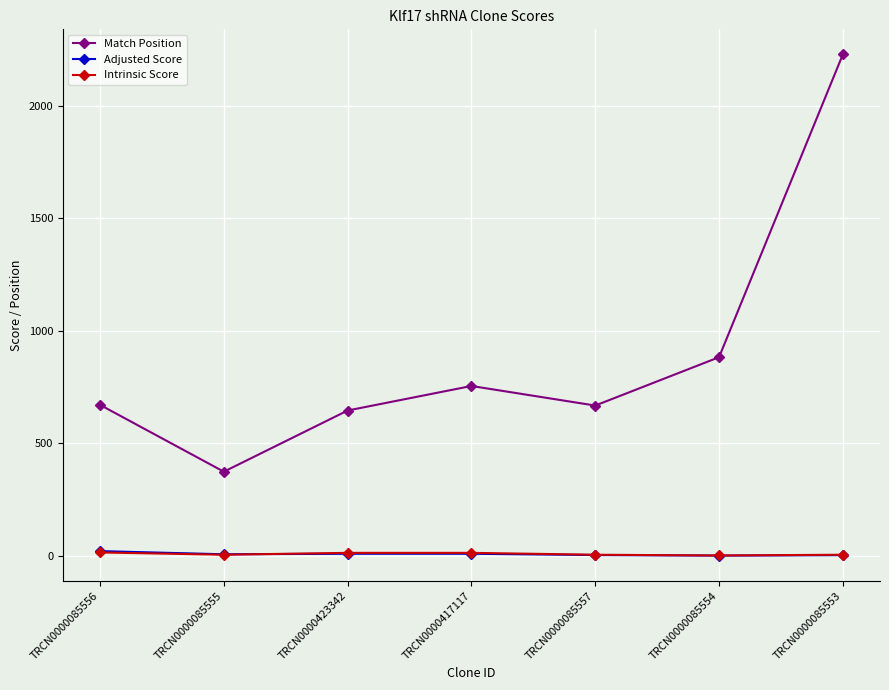

Between TRCN0000085554 and TRCN0000085553, which series saw the biggest shift?

Match Position